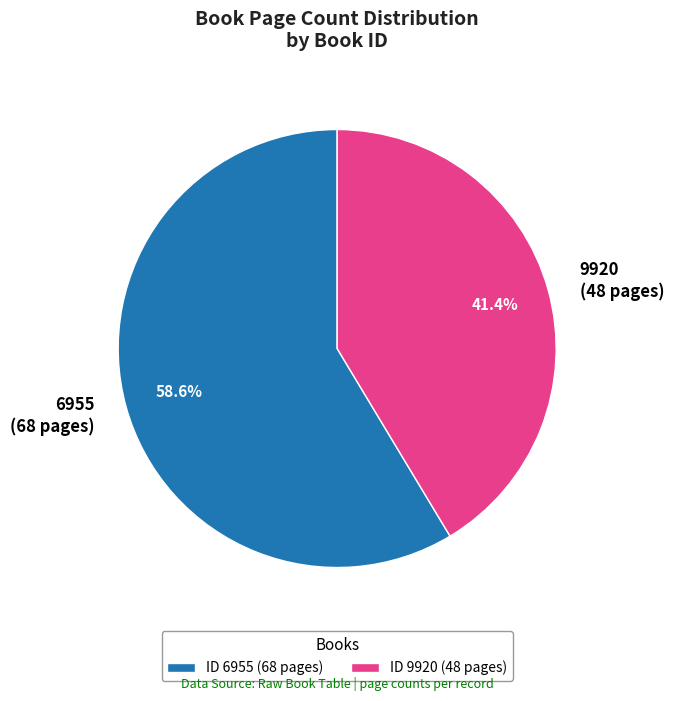

Between 6955 and 9920, which is larger?

6955